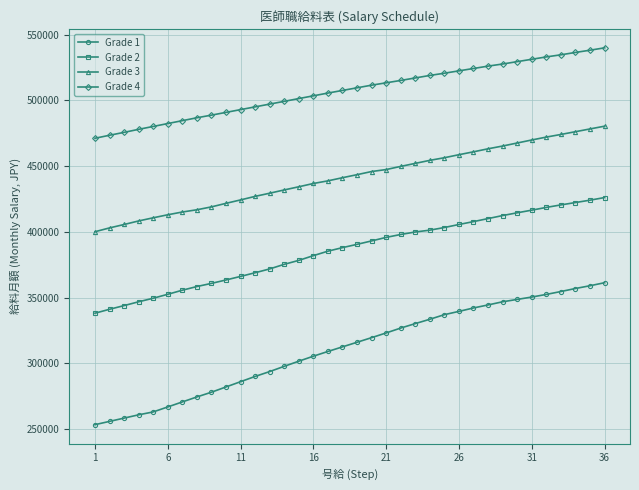

Rank the series by their average value, from lowest to highest.

Grade 1, Grade 2, Grade 3, Grade 4